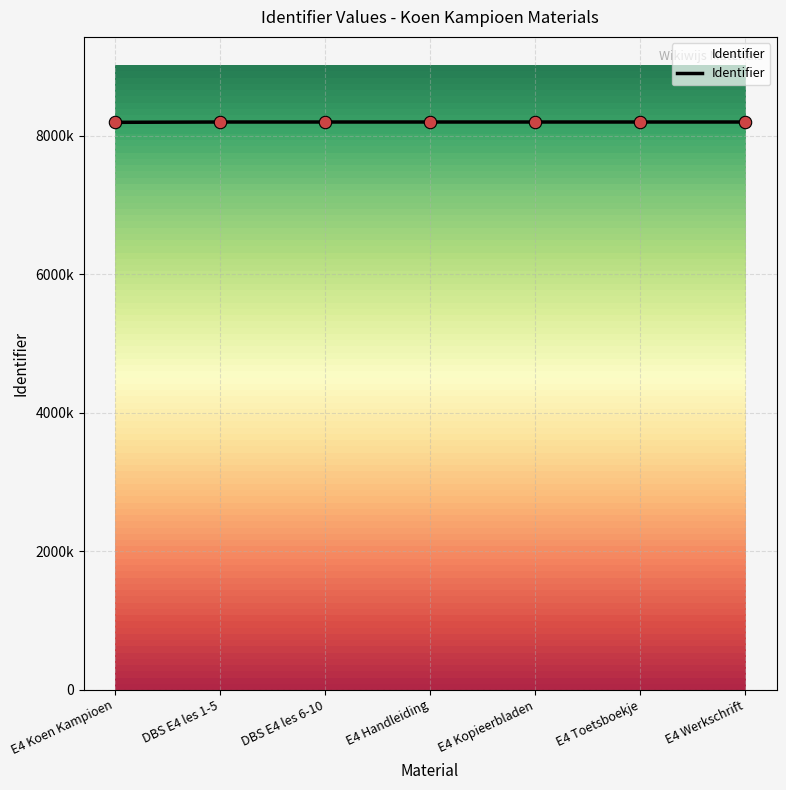

Is this an area chart (filled region under the line)?

Yes